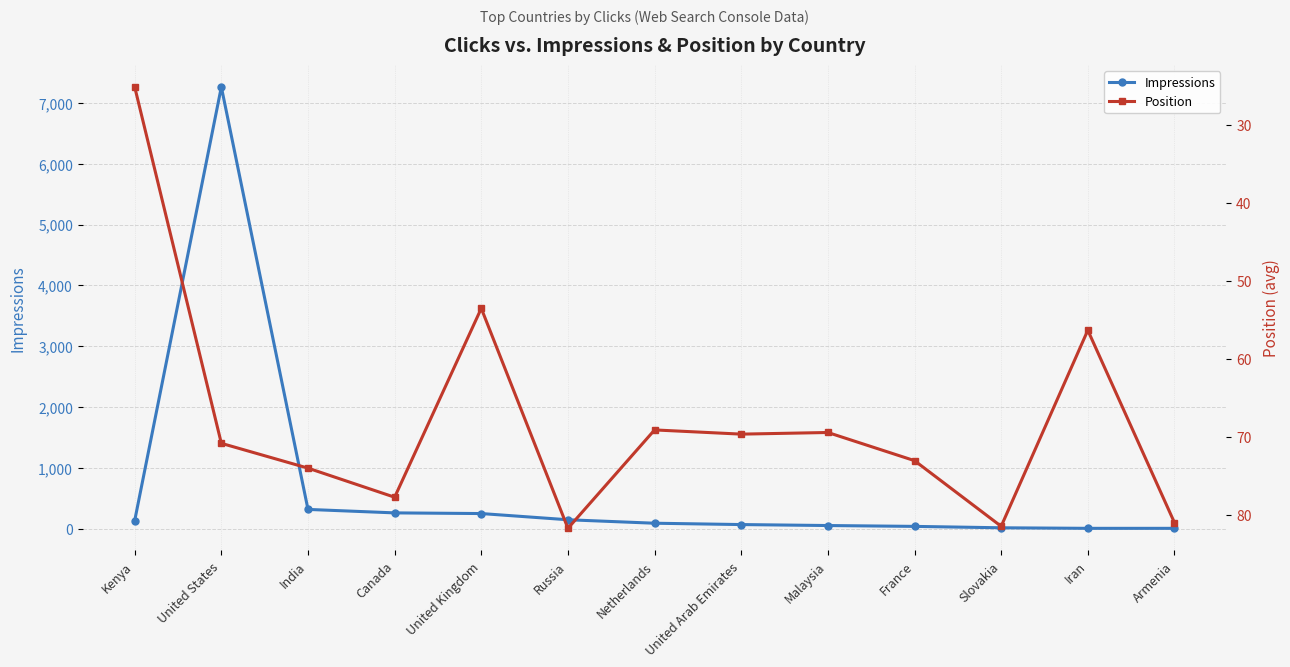

What is the difference between the maximum and second lowest values in the Position series?

28.2